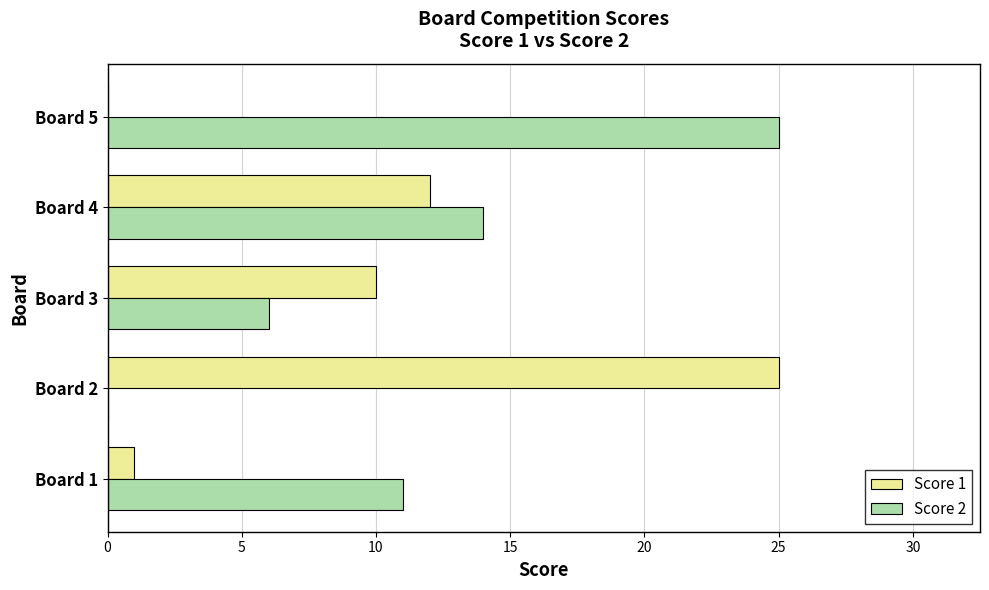

The value of Score 2 at Board 2 is 0. True or false?

True